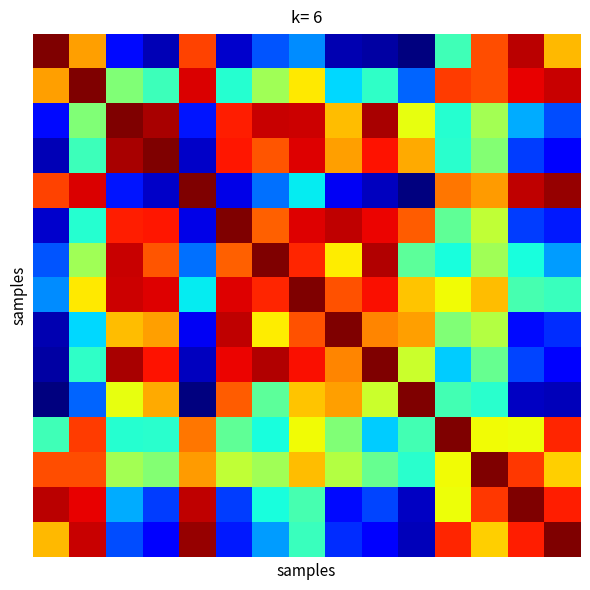

Count the number of categories in the chart.

15